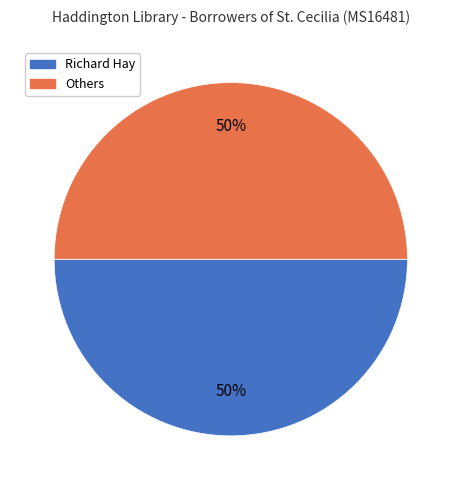

To the nearest percent, what is the average slice percentage?

50%